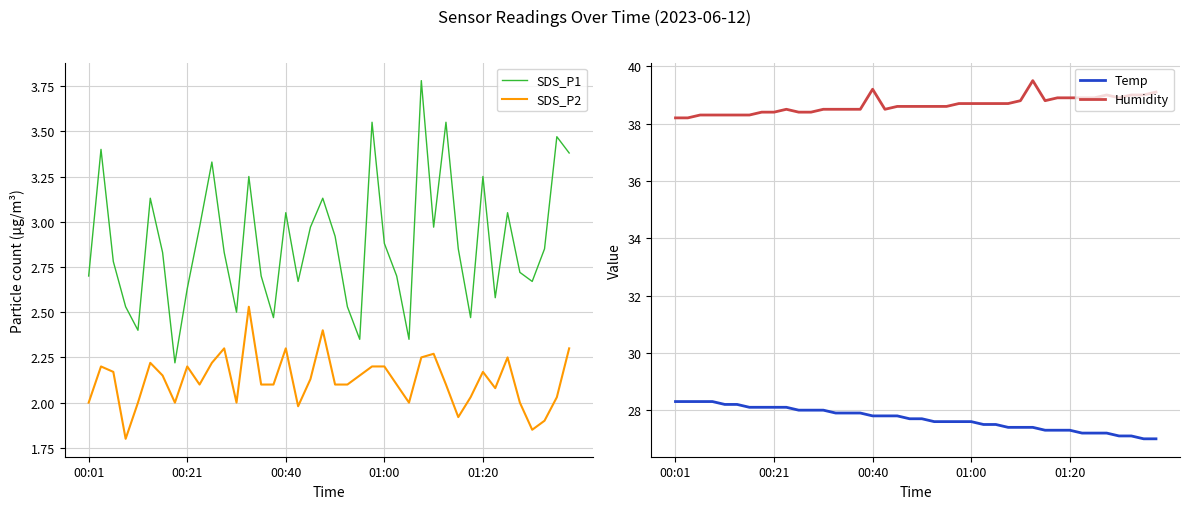

Reading left to right, extract all data points from this chart.

SDS_P1: 2.7	3.4	2.8	2.5	2.4	3.1	2.8	2.2	2.6	3.0	3.3	2.8	2.5	3.2	2.7	2.5	3.0	2.7	3.0	3.1	2.9	2.5	2.4	3.5	2.9	2.7	2.4	3.8	3.0	3.5	2.9	2.5	3.2	2.6	3.0	2.7	2.7	2.9	3.5	3.4
SDS_P2: 2.0	2.2	2.2	1.8	2.0	2.2	2.1	2.0	2.2	2.1	2.2	2.3	2.0	2.5	2.1	2.1	2.3	2.0	2.1	2.4	2.1	2.1	2.1	2.2	2.2	2.1	2.0	2.2	2.3	2.1	1.9	2.0	2.2	2.1	2.2	2.0	1.9	1.9	2.0	2.3
Temp: 28.3	28.3	28.3	28.3	28.2	28.2	28.1	28.1	28.1	28.1	28.0	28.0	28.0	27.9	27.9	27.9	27.8	27.8	27.8	27.7	27.7	27.6	27.6	27.6	27.6	27.5	27.5	27.4	27.4	27.4	27.3	27.3	27.3	27.2	27.2	27.2	27.1	27.1	27.0	27.0
Humidity: 38.2	38.2	38.3	38.3	38.3	38.3	38.3	38.4	38.4	38.5	38.4	38.4	38.5	38.5	38.5	38.5	39.2	38.5	38.6	38.6	38.6	38.6	38.6	38.7	38.7	38.7	38.7	38.7	38.8	39.5	38.8	38.9	38.9	38.9	38.9	39.0	38.9	39.0	39.0	39.1